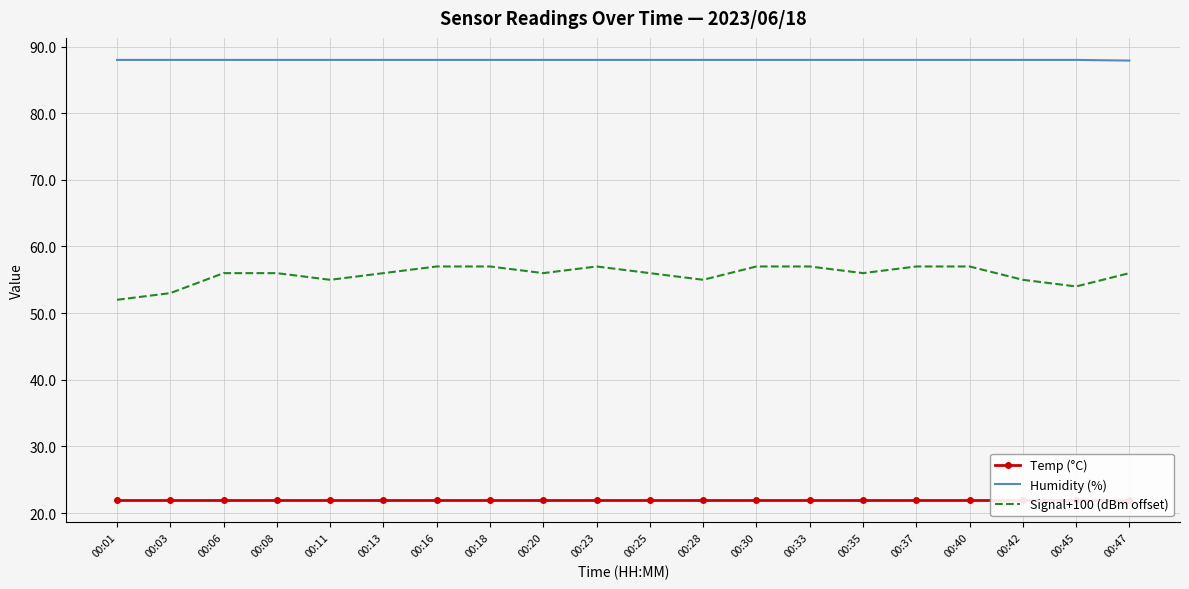

At which label does Temp (°C) reach its minimum?

00:01